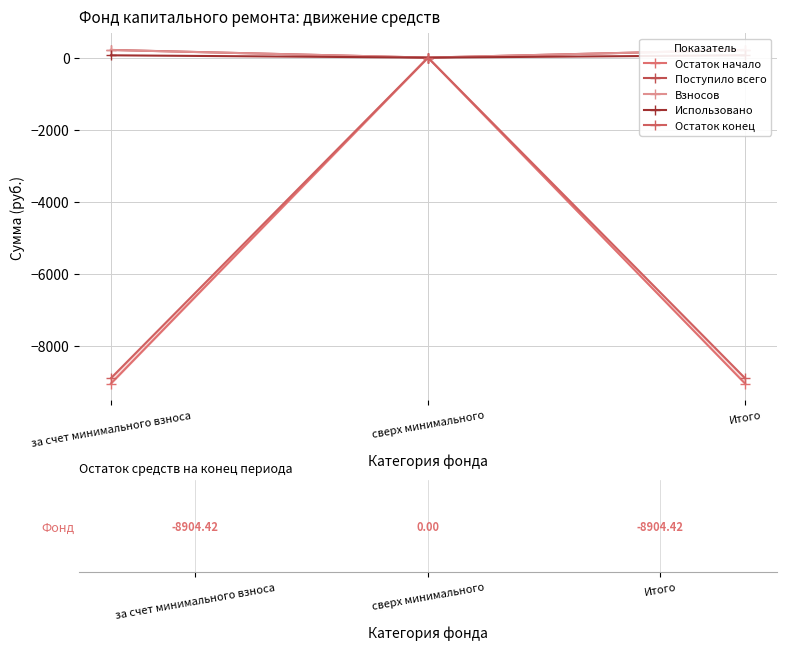

Which series has the largest total across all categories?

Поступило всего